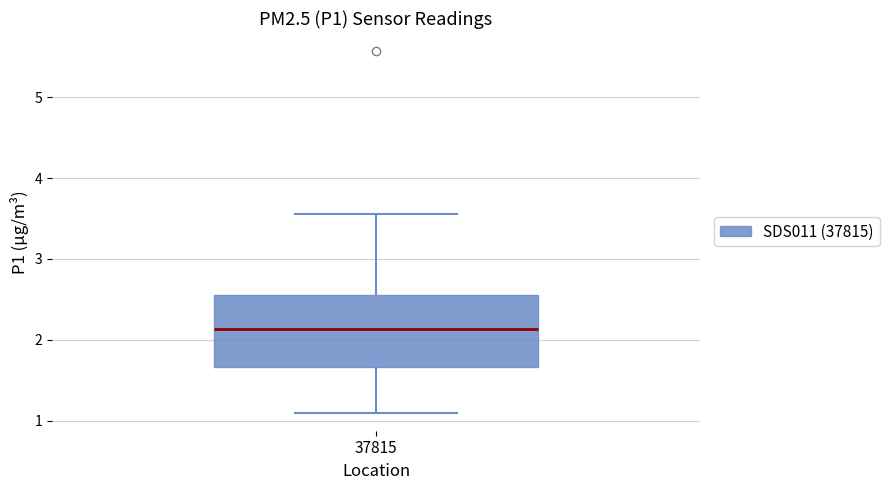

Where does the upper whisker of the box at x = 37815 end on the y-axis? The values are not printed on the chart, so give them approximately, as read against the axis.

3.6